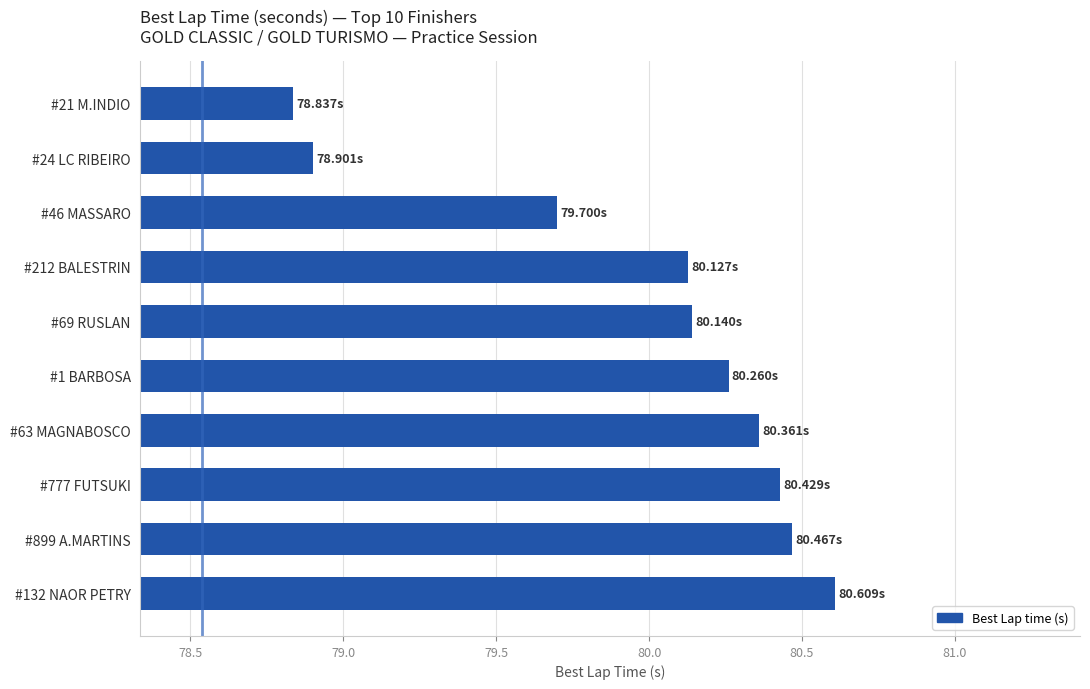

Does the chart contain stacked bars?

No